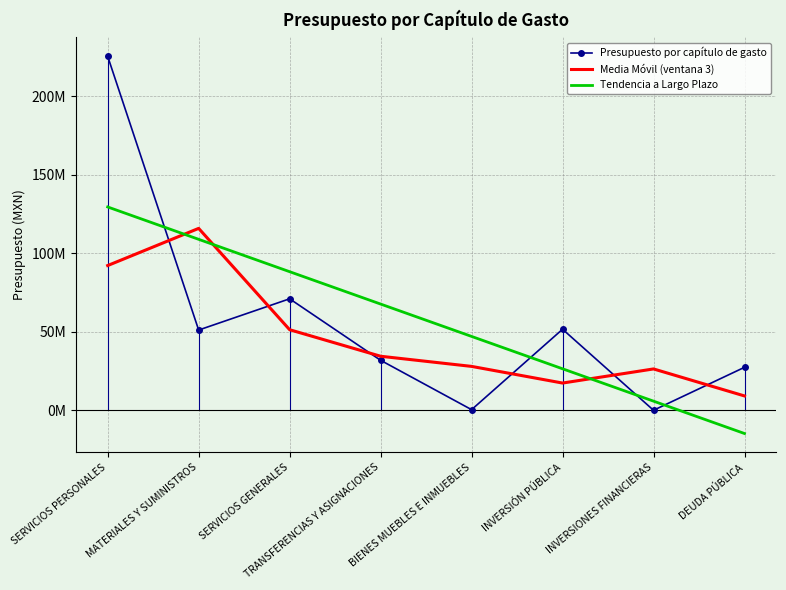

What is the label of the 8th point from the right?

SERVICIOS PERSONALES